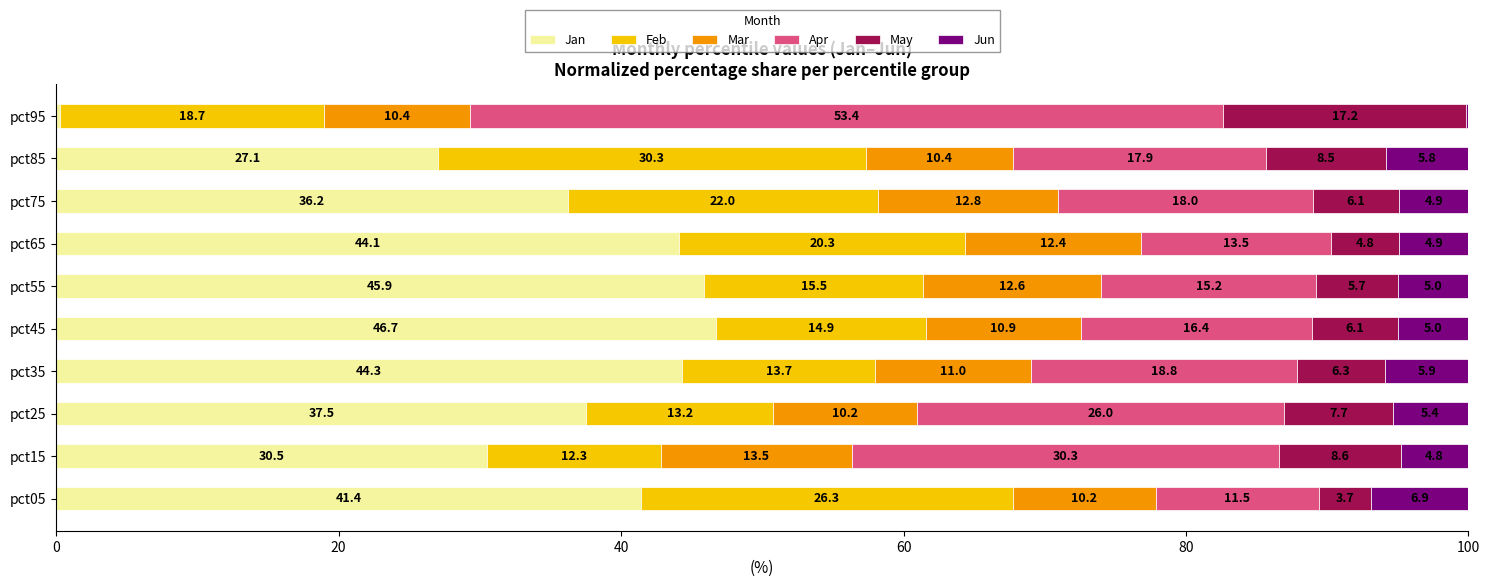

True or false: Jan has a value of 44.3 at pct35.

True